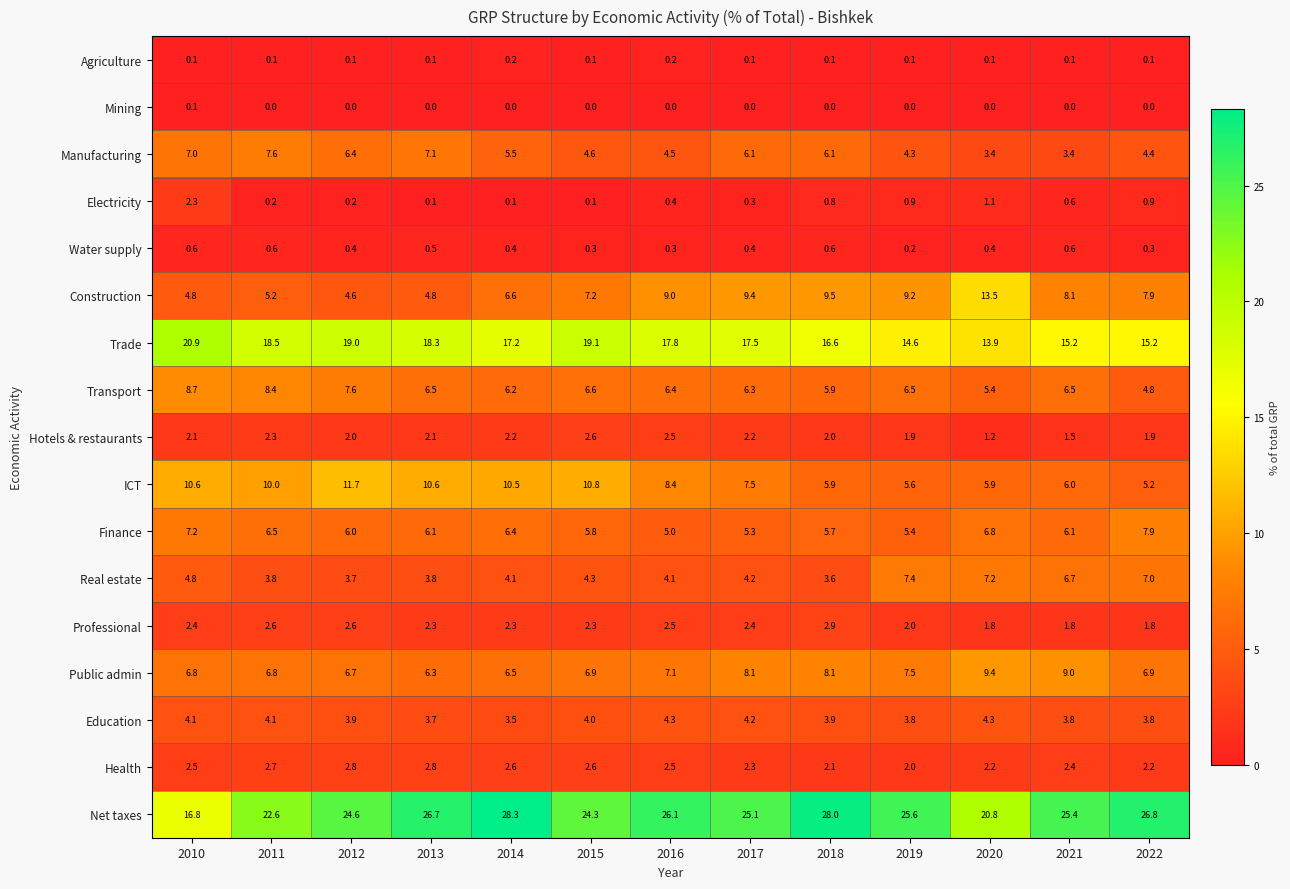

The Electricity series shows 0.2 at 2011. True or false?

True